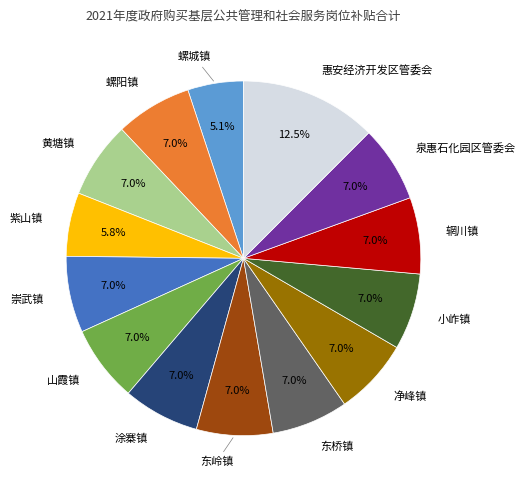

How many slices are in this pie chart?

14